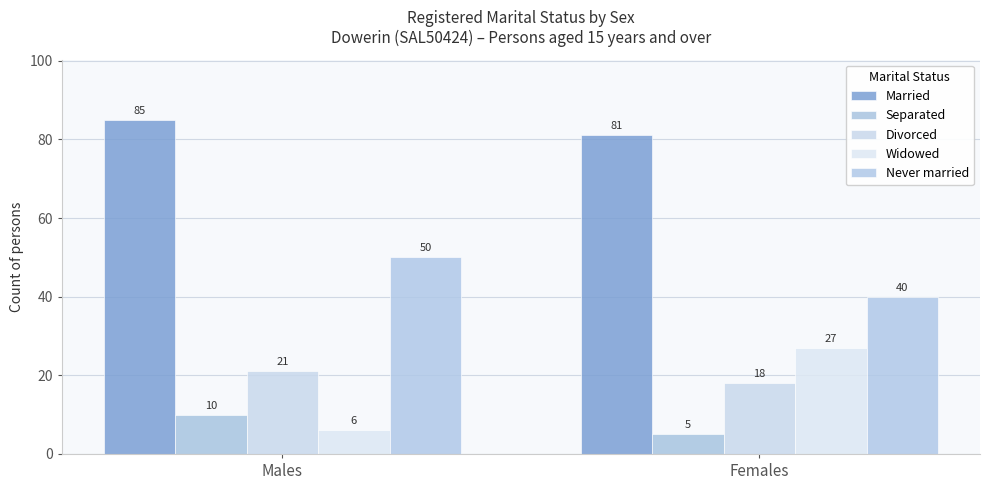

What is the difference between the maximum and minimum values in the Separated series?

5